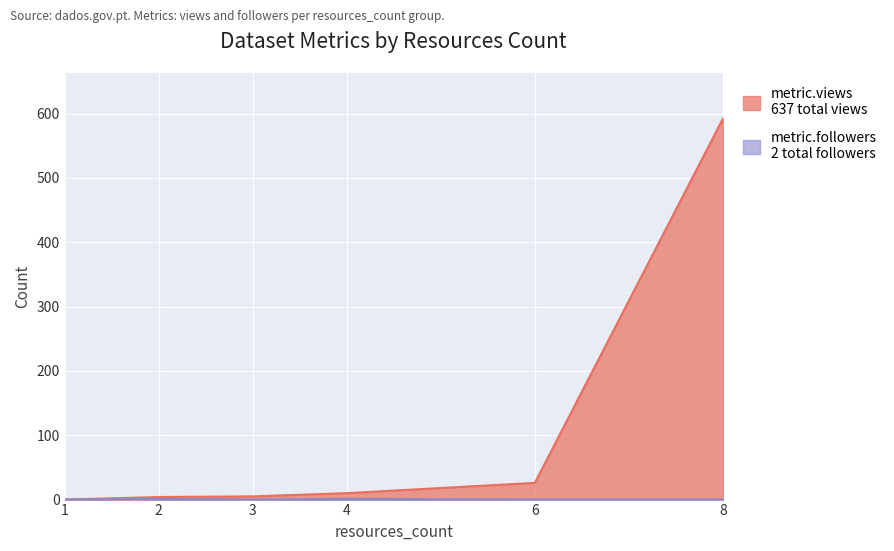

What is the value of the metric.views point at the 4th from the left?

10